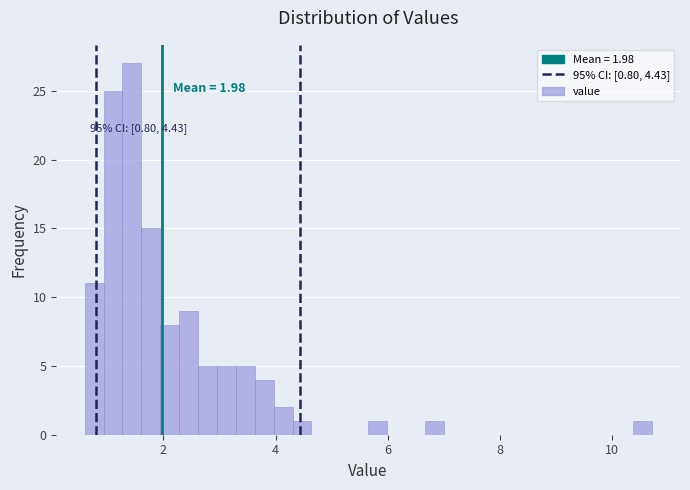

Read against the x-axis, roughly where is the centre of the tallest bar?

1.4